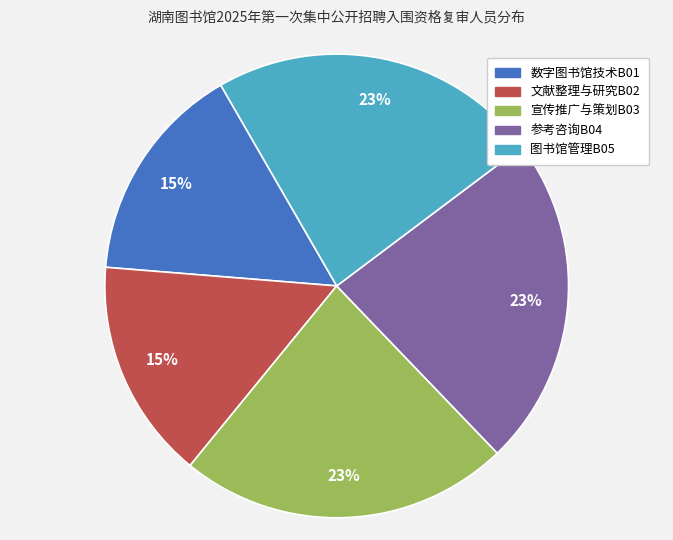

Does 参考咨询B04 represent more than half of the total?

No